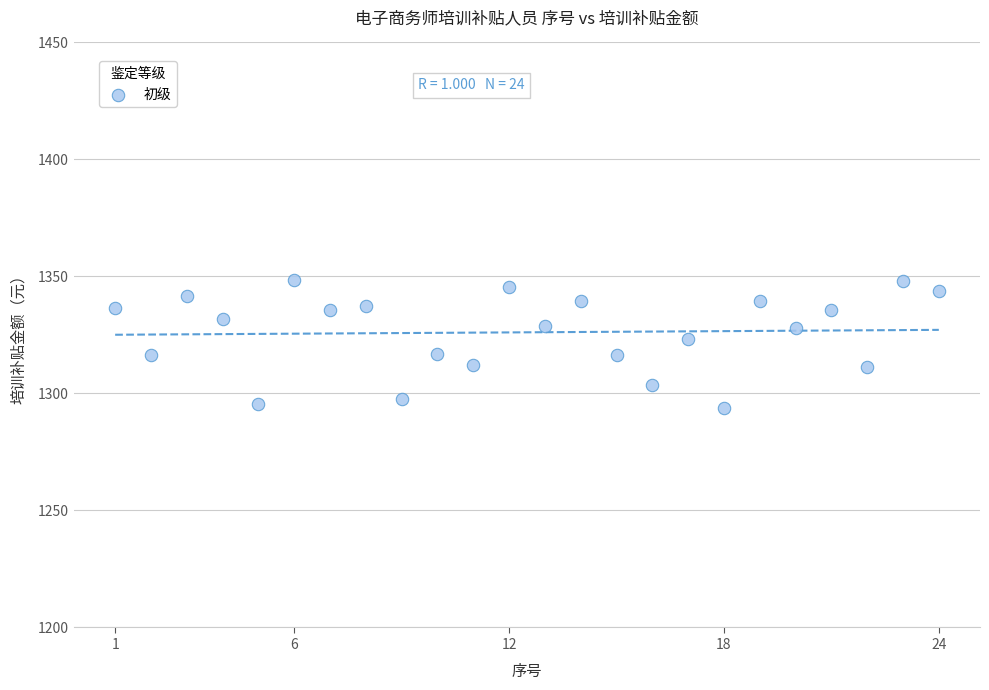

What is the range of Y values (max minus min)?

54.7